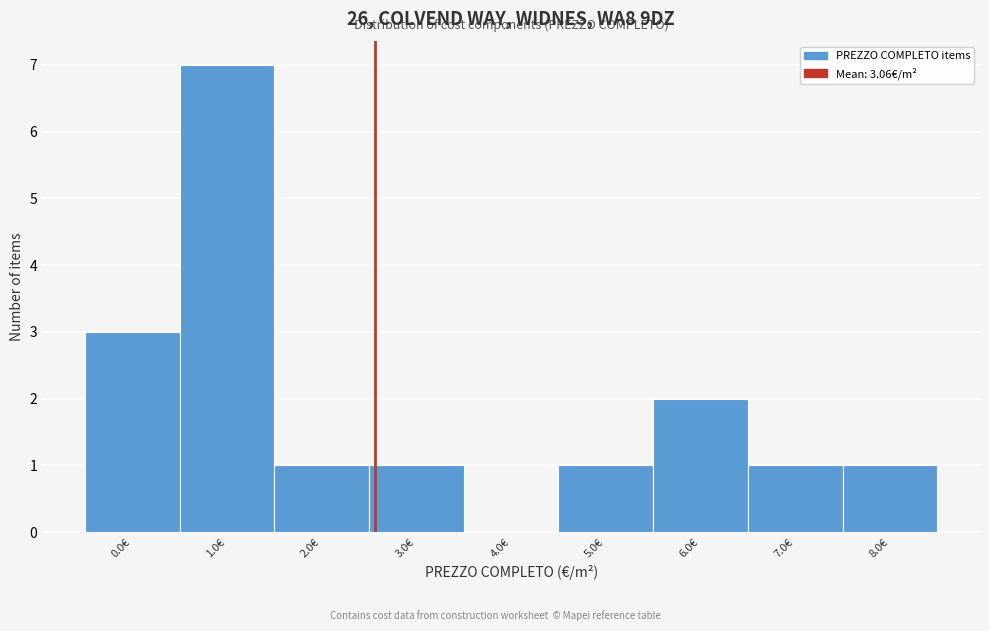

Reading right to left, list all the values displayed in this chart.

8.0€=1	7.0€=1	6.0€=2	5.0€=1	4.0€=0	3.0€=1	2.0€=1	1.0€=7	0.0€=3